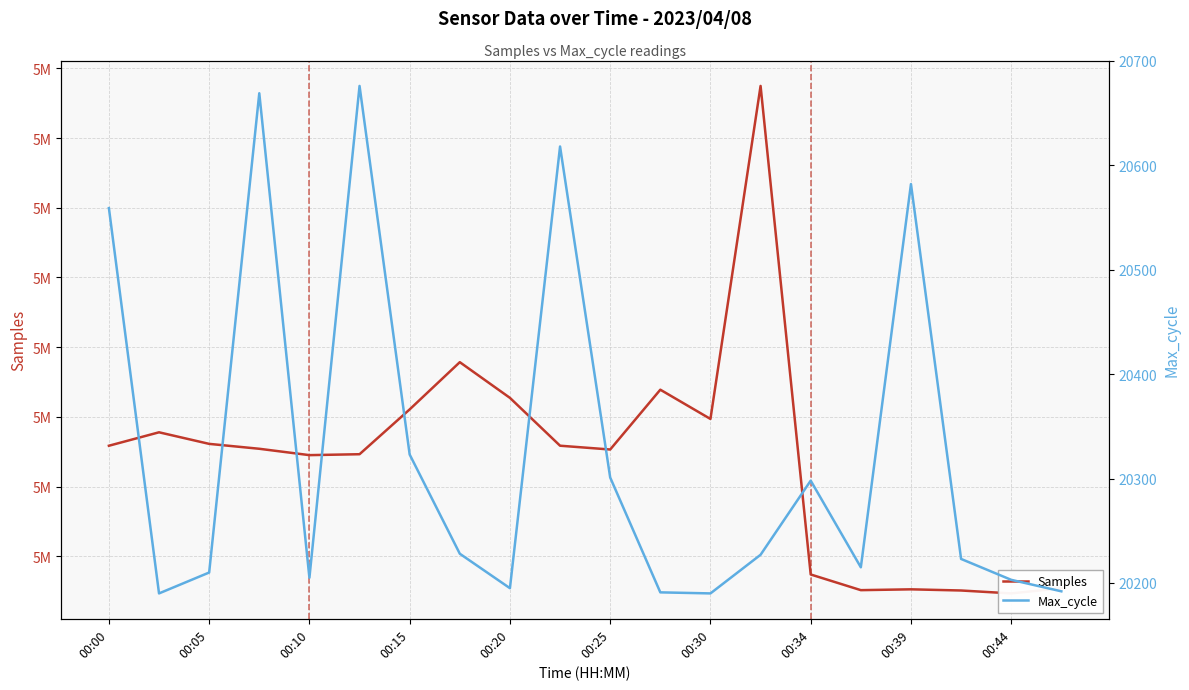

Reading left to right, what are all the values shown in this chart?

Samples: 5055866	5057795	5056135	5055432	5054519	5054651	5061080	5067852	5062734	5055871	5055326	5063905	5059709	5107472	5037403	5035155	5035273	5035106	5034688	5035427
Max_cycle: 20559	20190	20210	20669	20205	20676	20323	20228	20195	20618	20301	20191	20190	20227	20298	20215	20582	20223	20203	20192